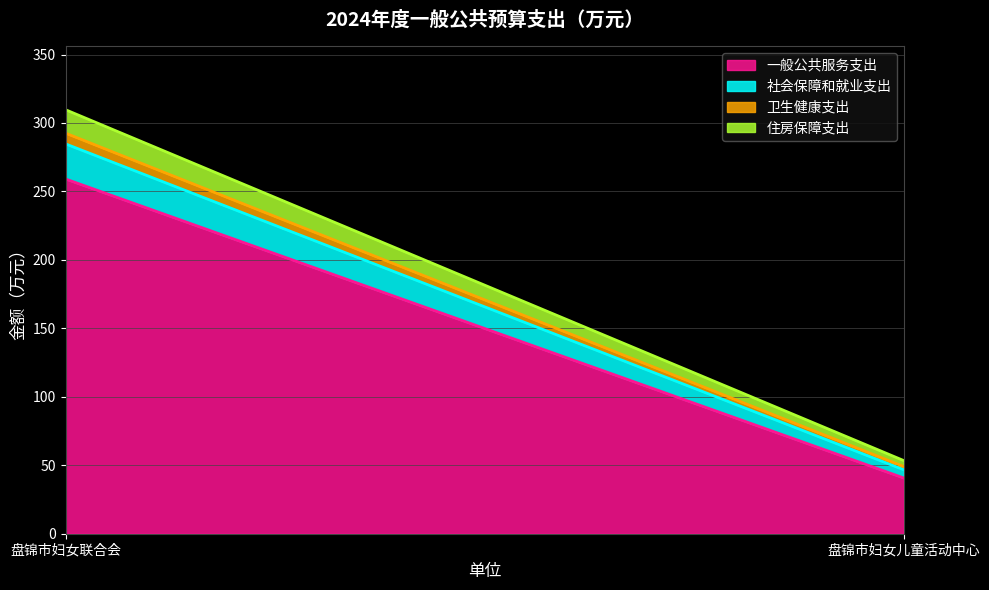

Where does the 卫生健康支出 series first go above 7?

盘锦市妇女联合会